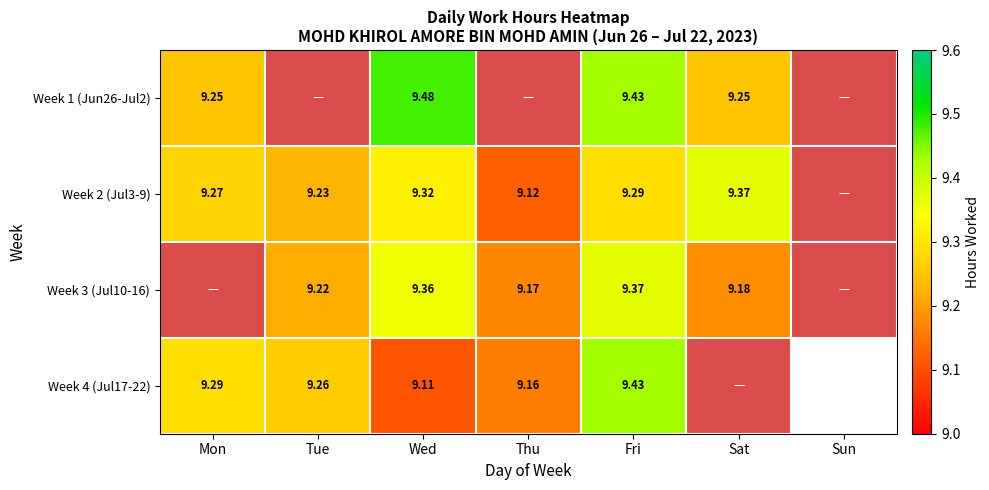

Where does the Week 1 (Jun26-Jul2) series first go above 9?

Mon